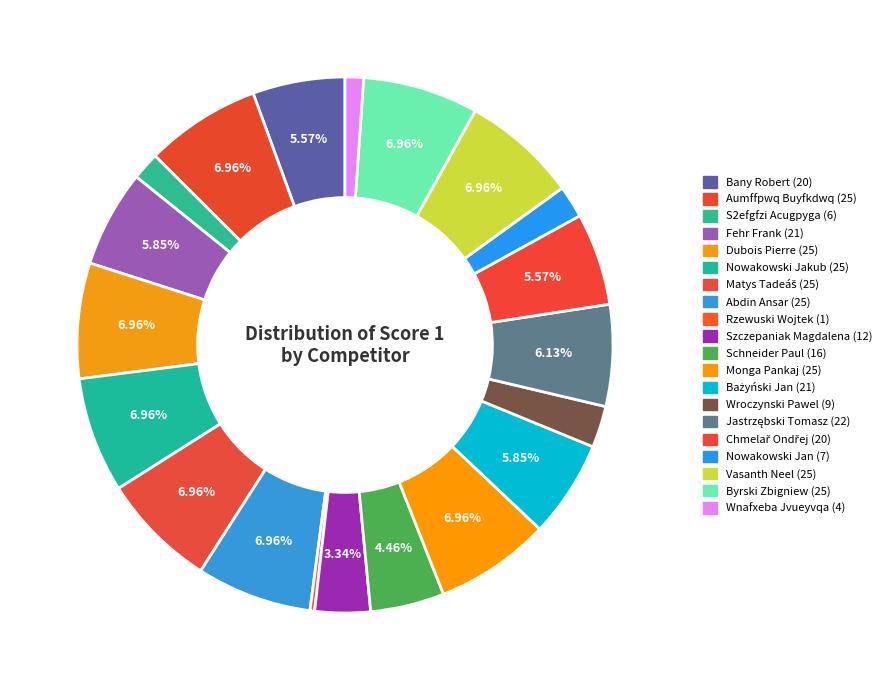

Count the number of slices in the pie.

20